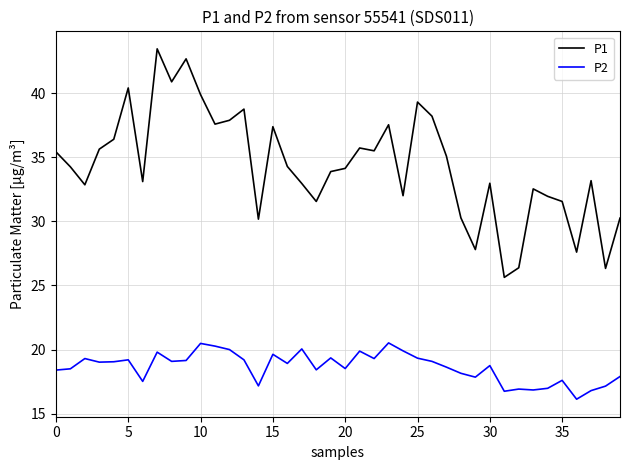

What is the highest value of the P2 series?

20.5